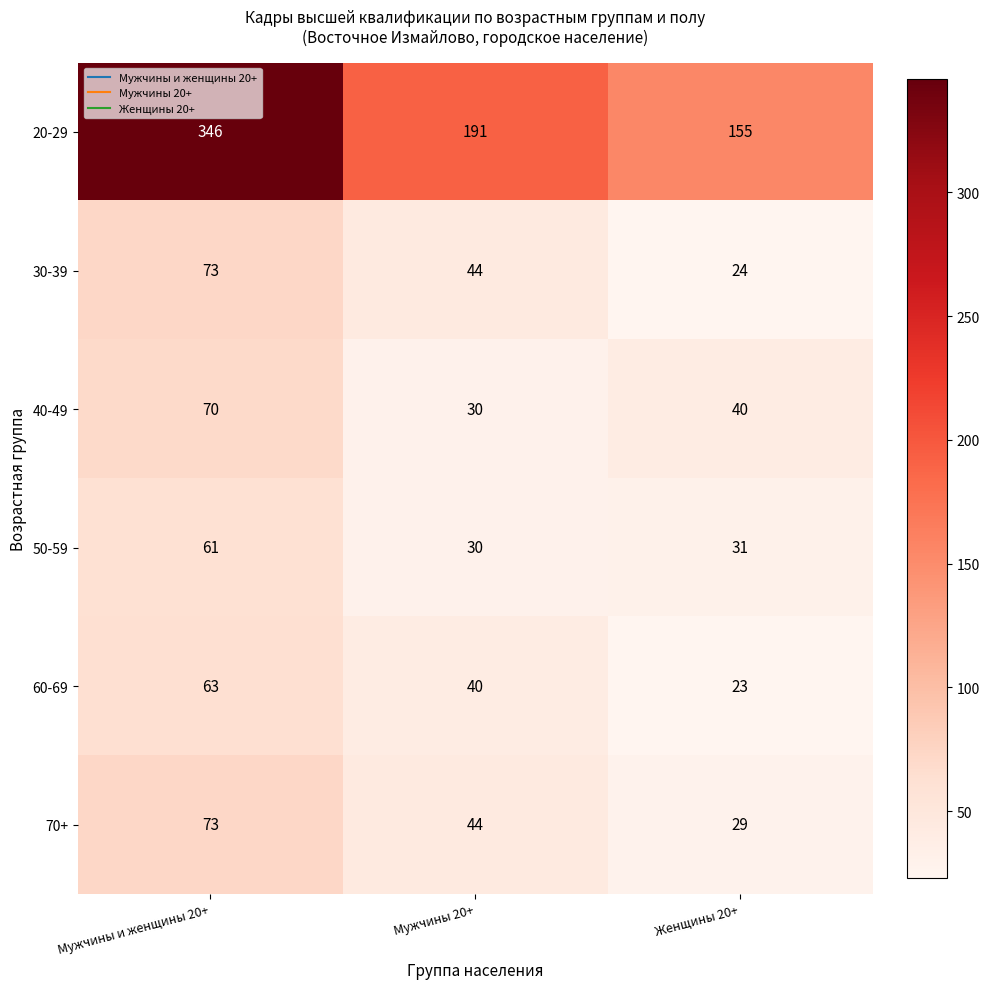

Rank the series at Женщины 20+ from lowest to highest value.

60-69, 30-39, 70+, 50-59, 40-49, 20-29